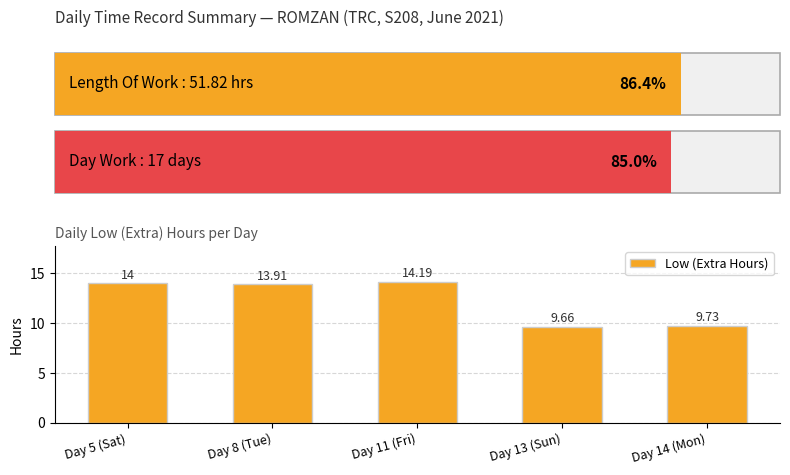

Does the chart contain any negative values?

No